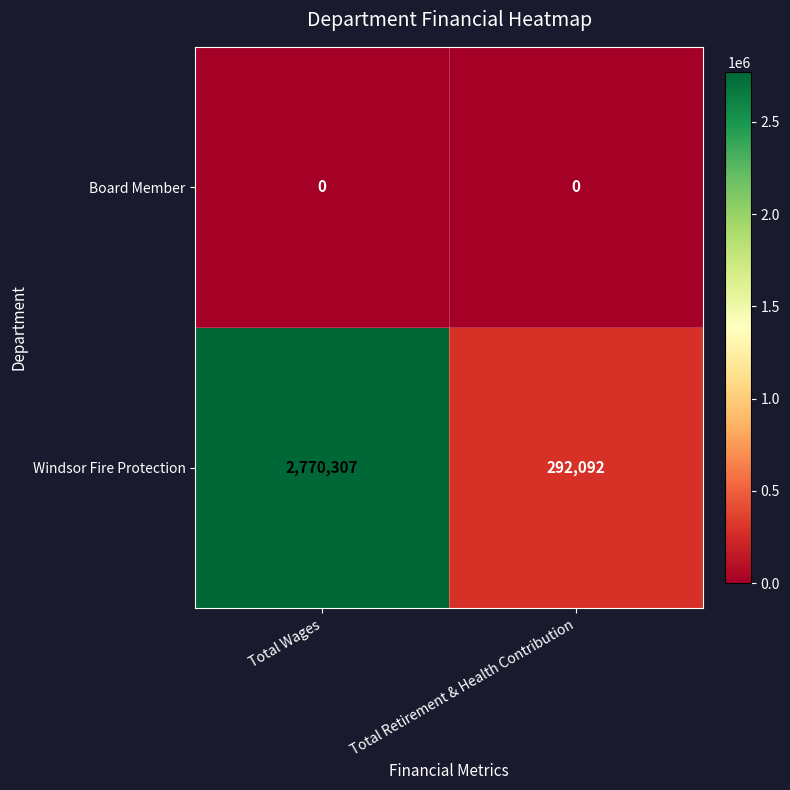

Reading left to right, extract all data points from this chart.

Board Member: Total Wages=0	Total Retirement & Health Contribution=0
Windsor Fire Protection: Total Wages=2770307	Total Retirement & Health Contribution=292092